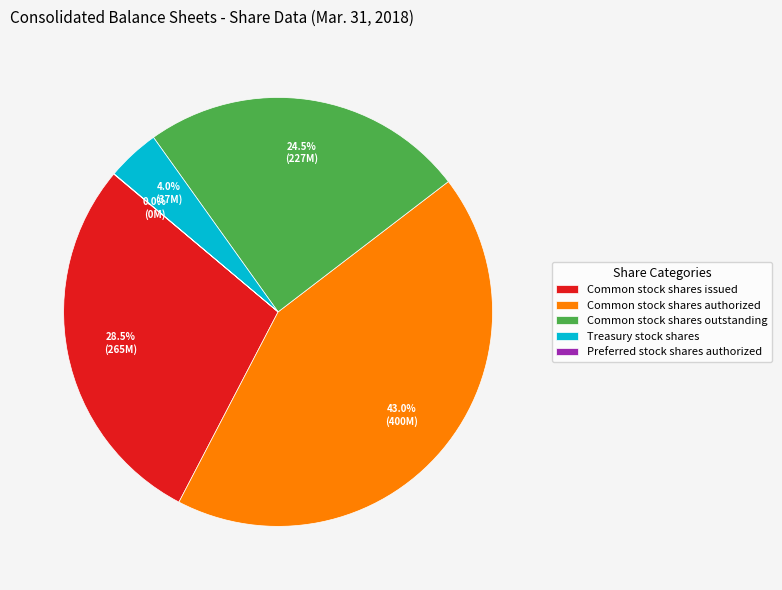

Combined, do Common stock shares issued and Common stock shares outstanding account for over 50%?

Yes